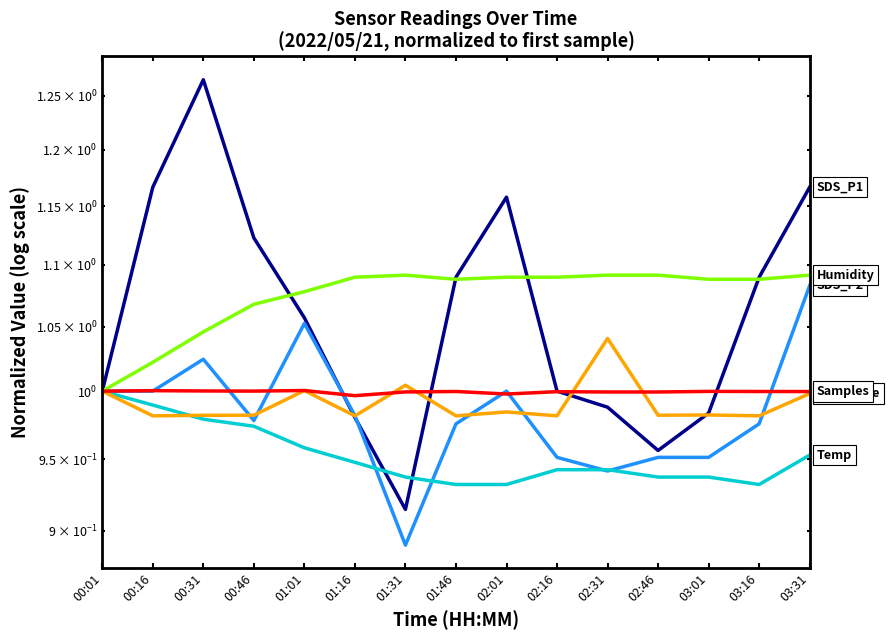

What is the label of the 5th point from the right?

02:31